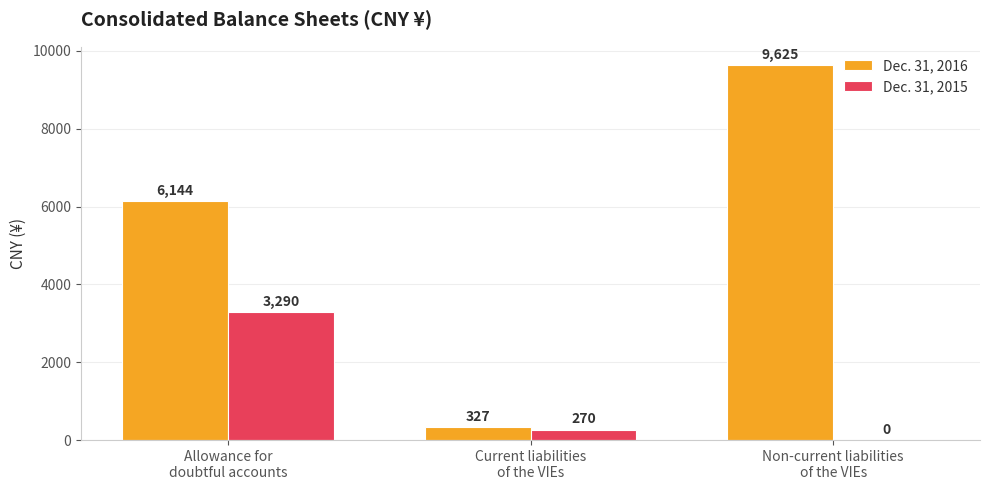

Which series changed the most between Allowance for
doubtful accounts and Current liabilities
of the VIEs?

Dec. 31, 2016